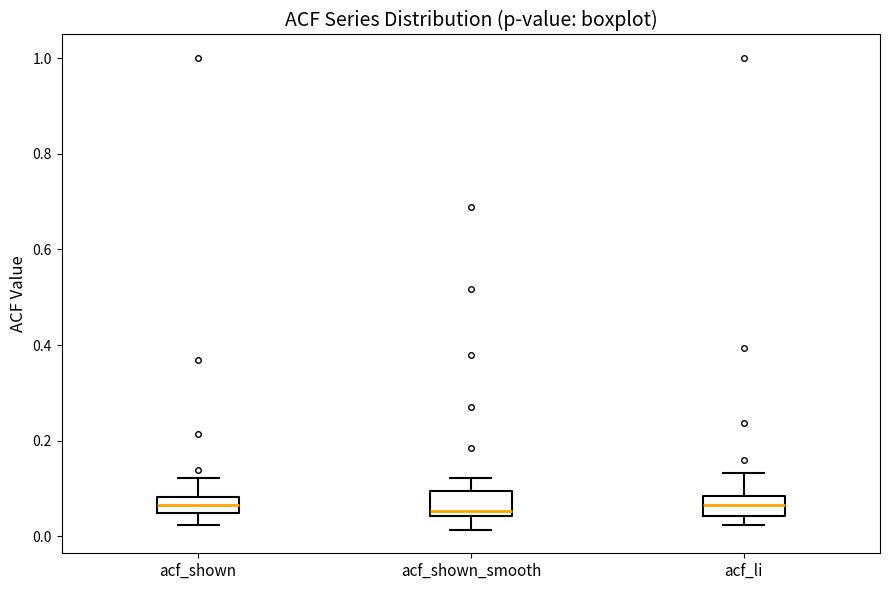

Reading left to right, read every box against the y-axis: the position of its median line, the range the box covers, and the ends of its whiskers. The values are not printed on the chart, so give them approximately, as read against the axis.

acf_shown: median 0.06, box 0.04 to 0.08, whiskers 0.02 to 0.12
acf_shown_smooth: median 0.06, box 0.04 to 0.10, whiskers 0.02 to 0.12
acf_li: median 0.06, box 0.04 to 0.08, whiskers 0.02 to 0.14